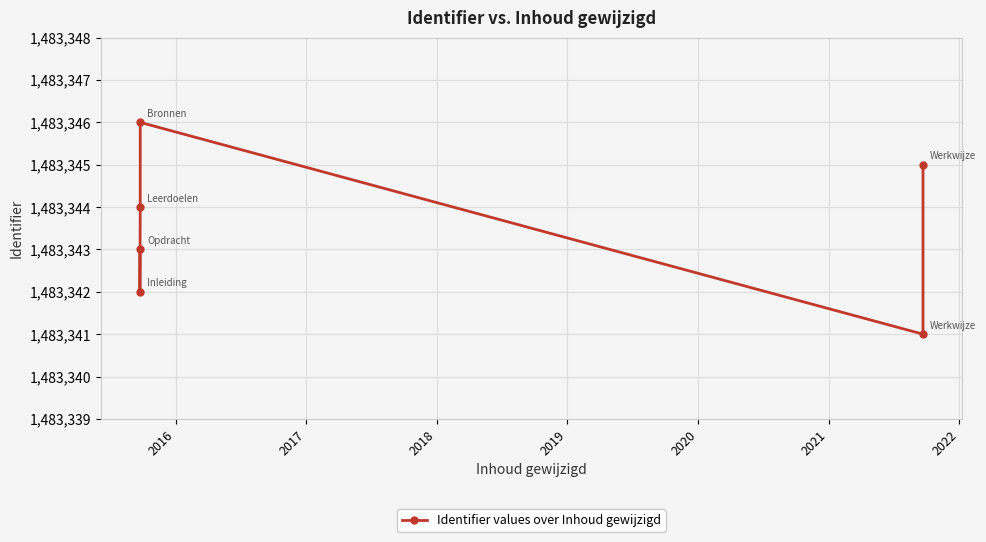

What is the difference between the maximum and minimum values?

5